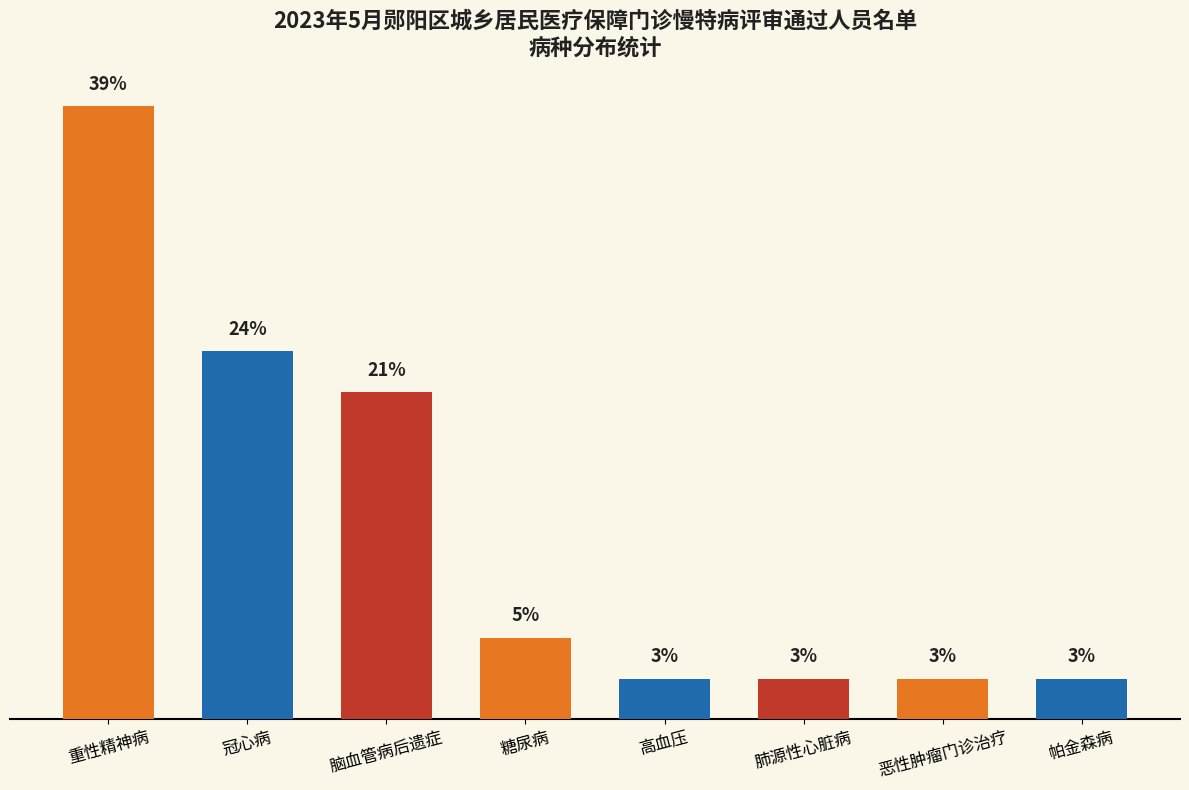

What is the label of the 3rd bar from the right?

肺源性心脏病